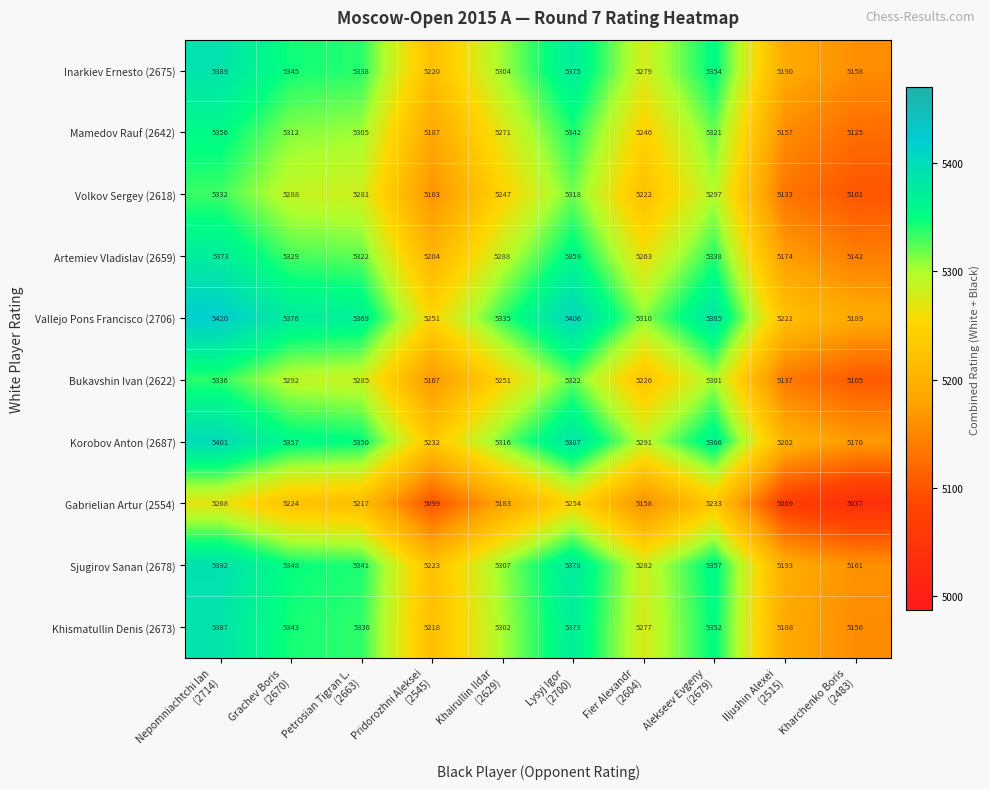

What is the difference between the maximum and second lowest values in the Sjugirov Sanan (2678) series?

199